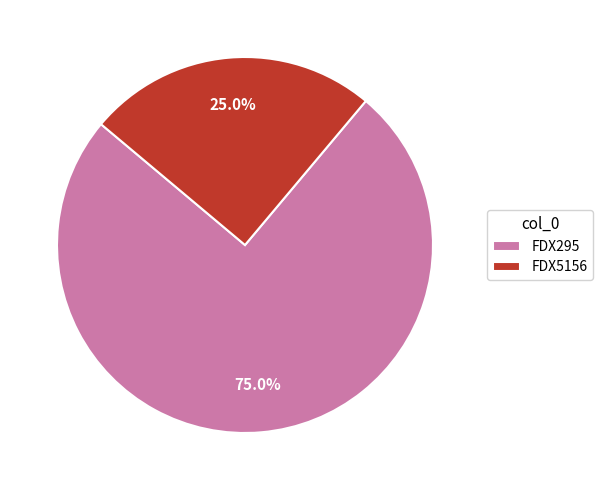

Do FDX5156 and FDX295 together represent more than half of the pie?

Yes